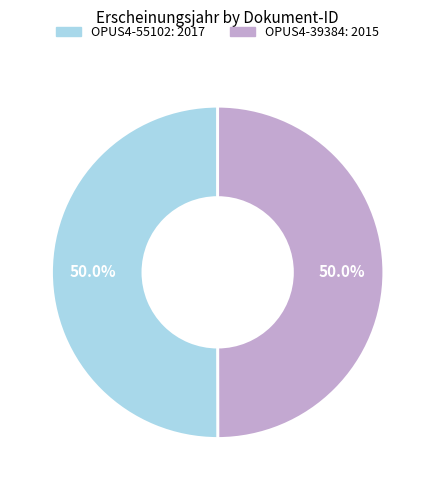

Is it true that OPUS4-39384 is 50% of the pie?

True